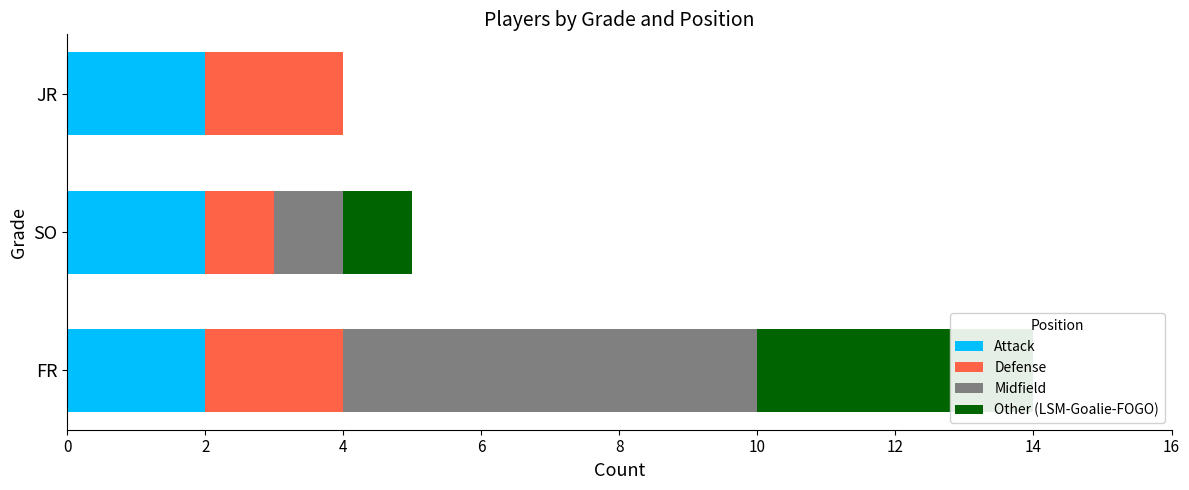

How many bars are there in each group?

4